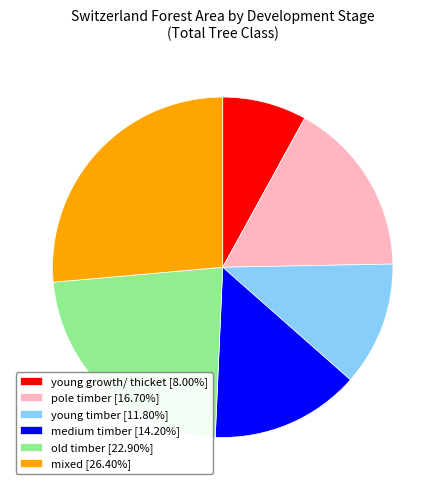

How many slices are in this pie chart?

6